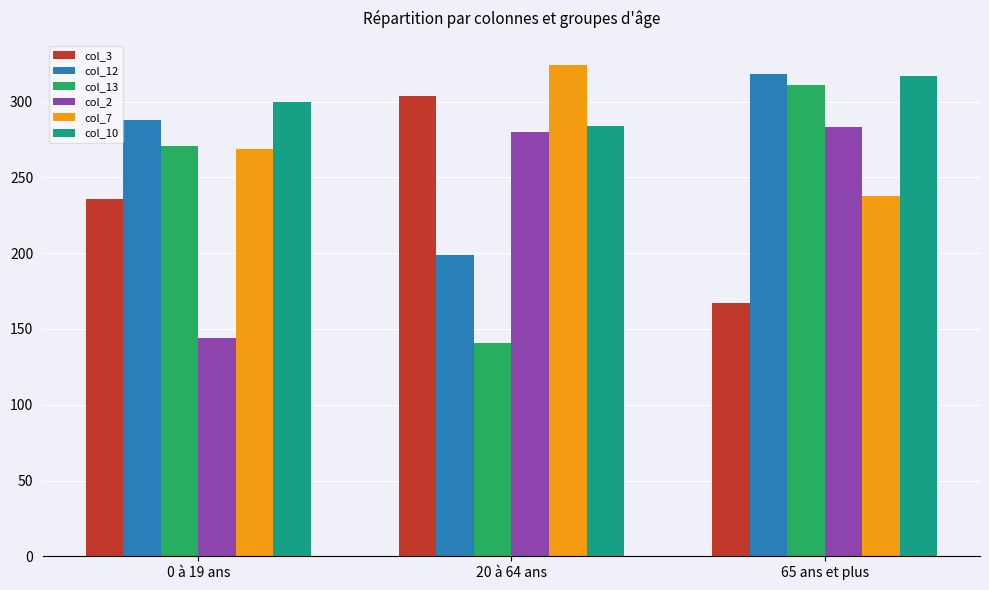

At how many categories does at least one series exceed 180?

3